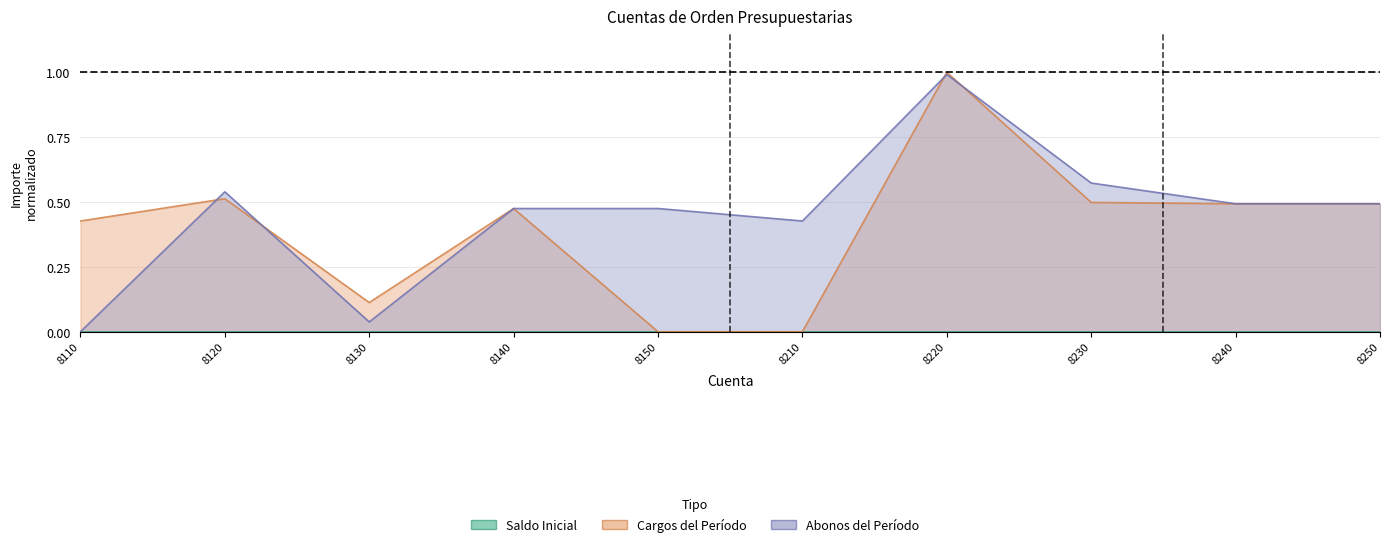

Rank the series by their average value, from highest to lowest.

Abonos del Período, Cargos del Período